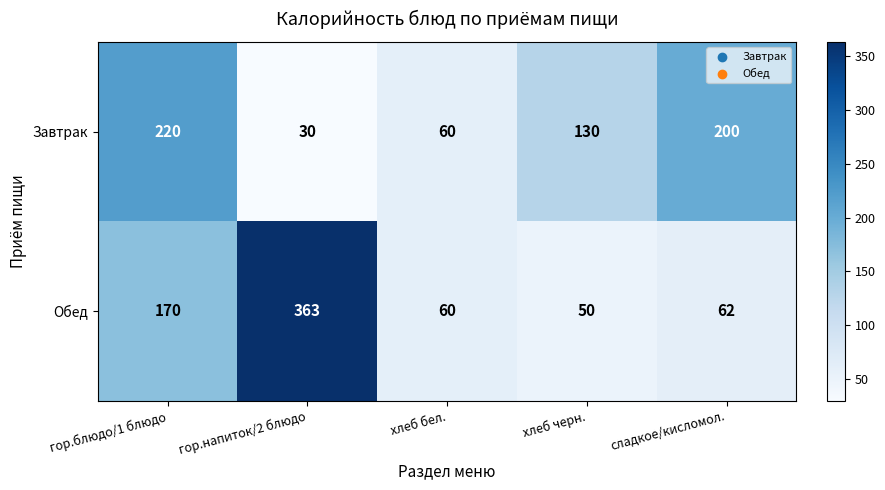

What is the total value across all series at сладкое/кисломол.?

262